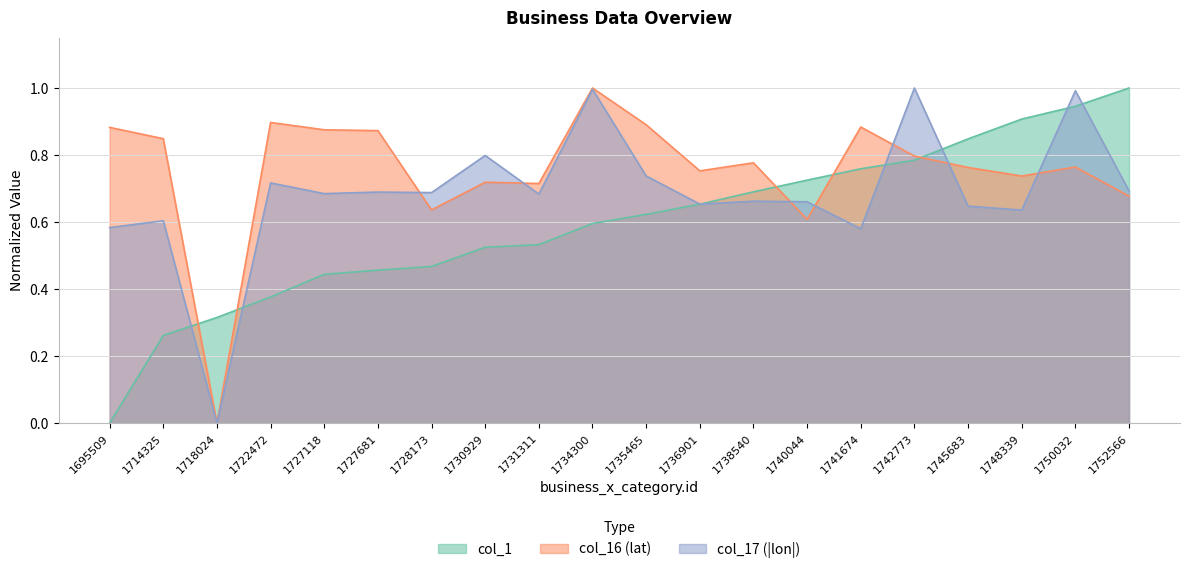

The value of col_1 at 1722472 is 0.2. True or false?

False